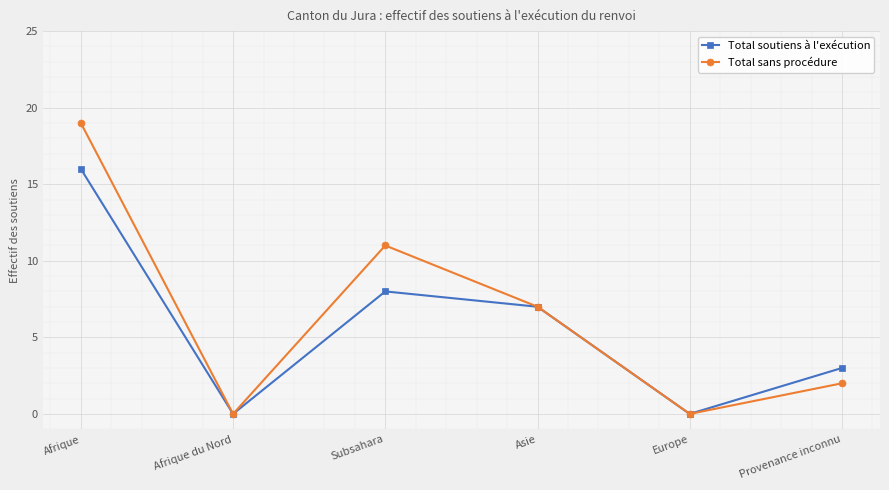

Is it true that Total soutiens à l'exécution equals 10 at Asie?

False